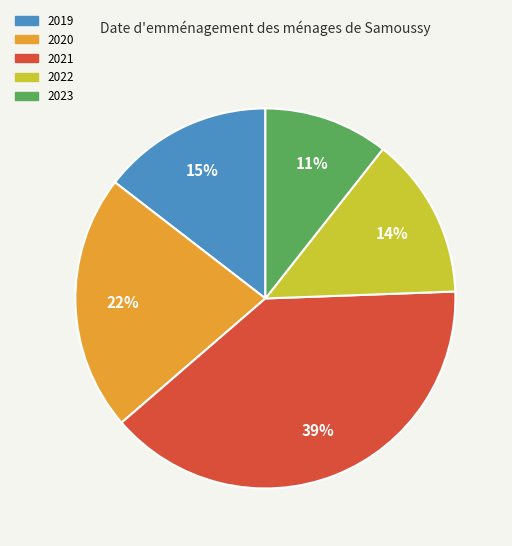

Count the number of slices in the pie.

5